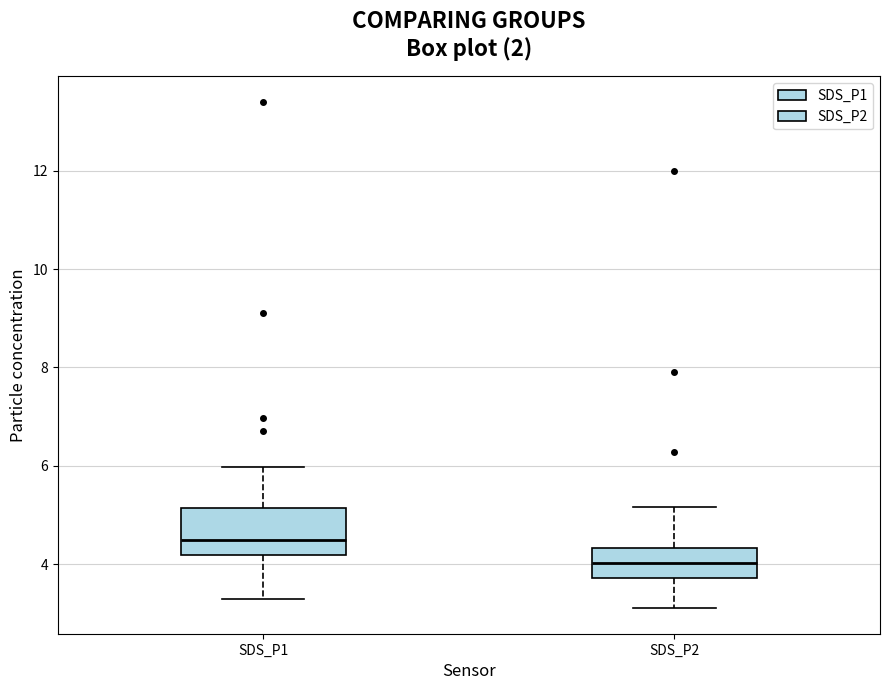

Reading left to right, read every box against the y-axis: the position of its median line, the range the box covers, and the ends of its whiskers. The values are not printed on the chart, so give them approximately, as read against the axis.

SDS_P1: median 4.4, box 4.2 to 5.2, whiskers 3.4 to 6.0
SDS_P2: median 4.0, box 3.8 to 4.4, whiskers 3.2 to 5.2